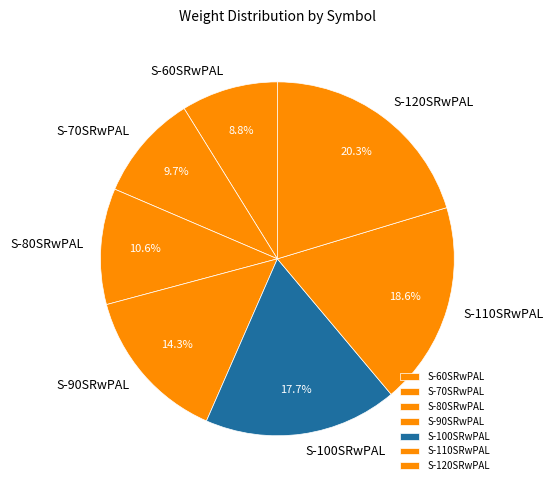

To the nearest percent, what portion does S-100SRwPAL represent?

18%